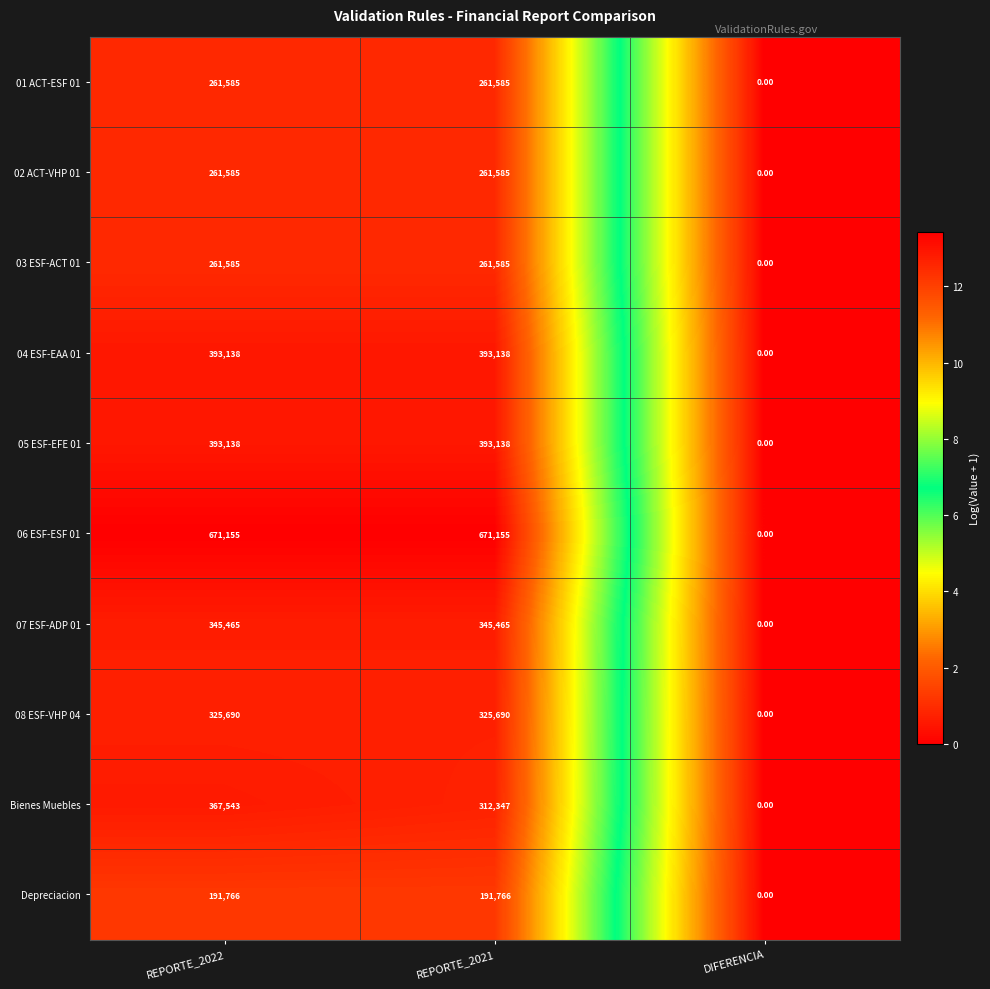

What is the maximum value shown in the chart?

671155